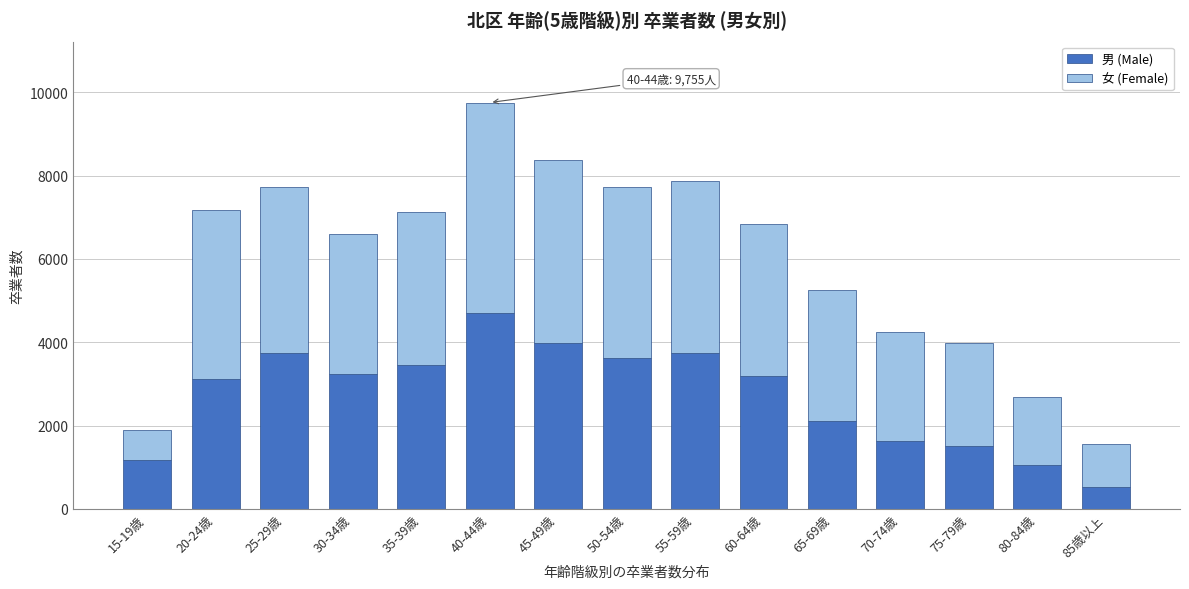

The value of 男 (Male) at 65-69歳 is 2103. True or false?

True